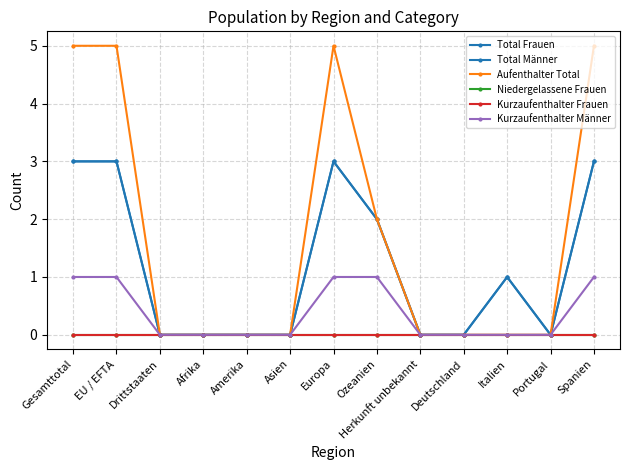

At how many categories does at least one series exceed 1?

5